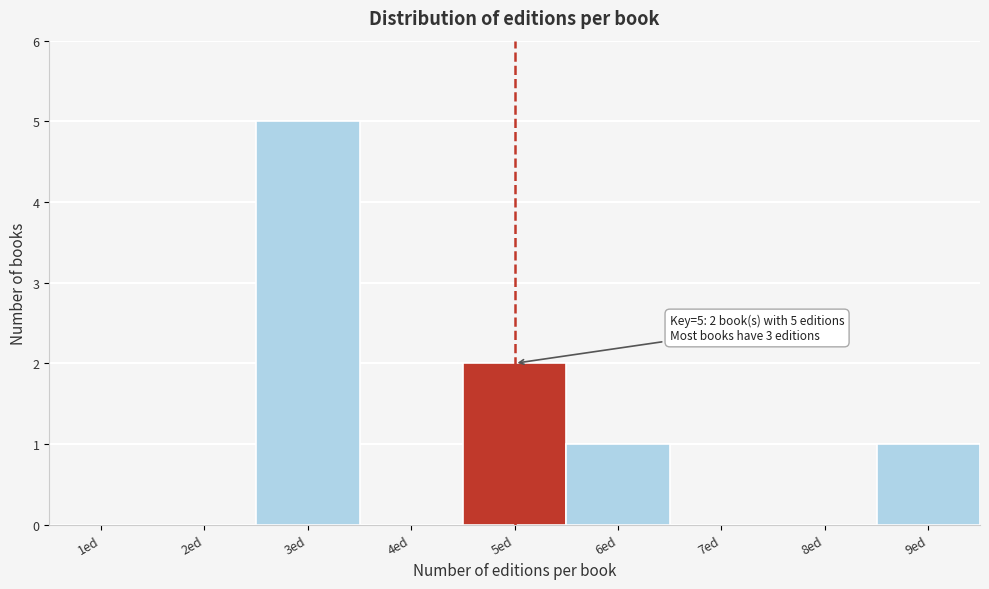

Reading left to right, list all the values displayed in this chart.

1ed=0	2ed=0	3ed=5	4ed=0	5ed=2	6ed=1	7ed=0	8ed=0	9ed=1